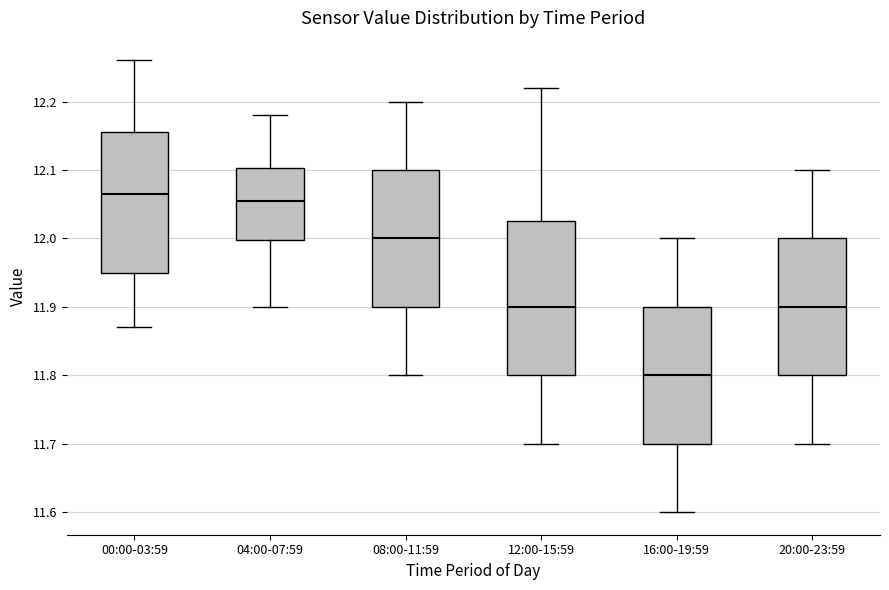

Which box's median line is the highest?

00:00-03:59